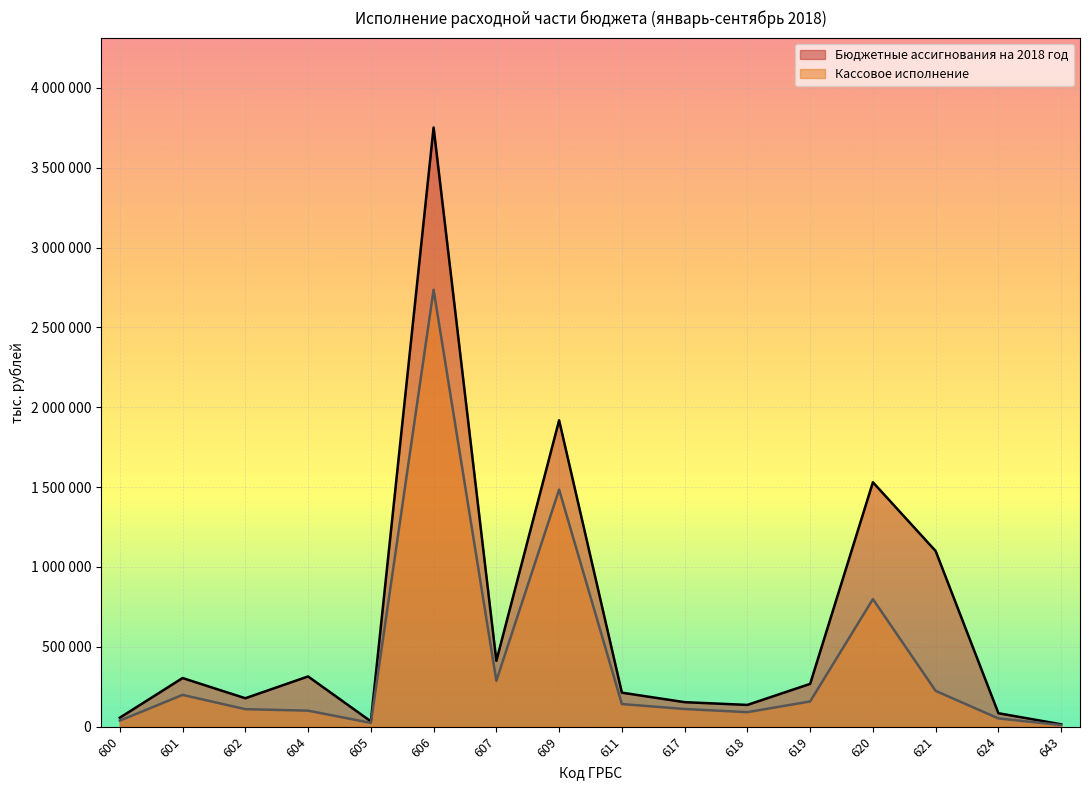

Where is the first local maximum for Кассовое исполнение?

601